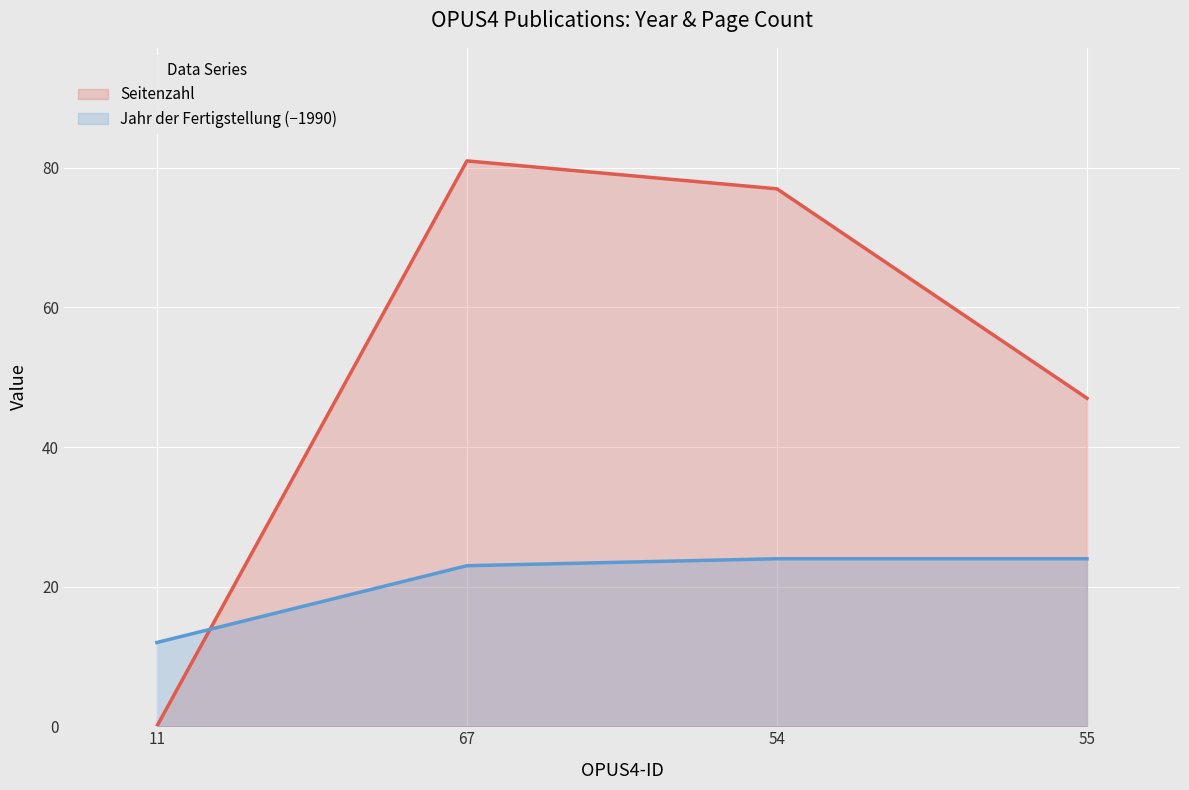

Is it true that Jahr der Fertigstellung equals 5 at 55?

False